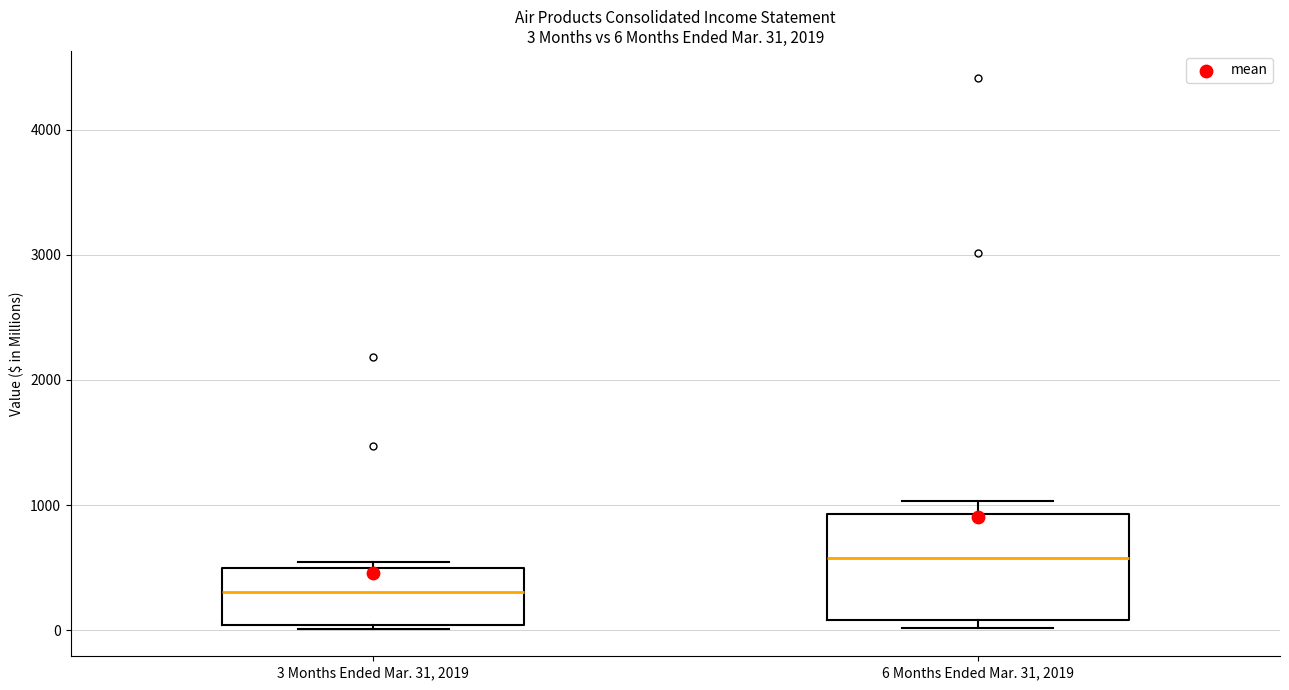

Comparing the boxes themselves (not the whiskers), which one is the tallest?

6 Months Ended Mar. 31, 2019